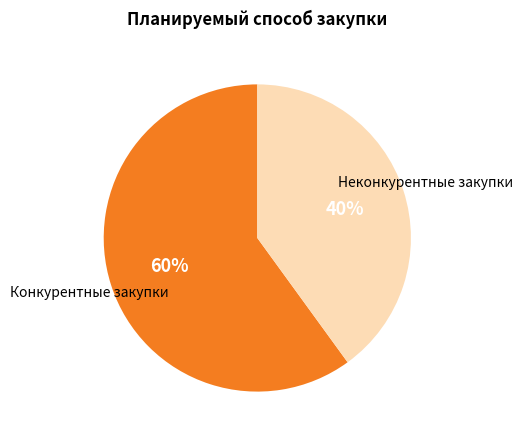

Is there any slice that represents more than half of the pie?

Yes